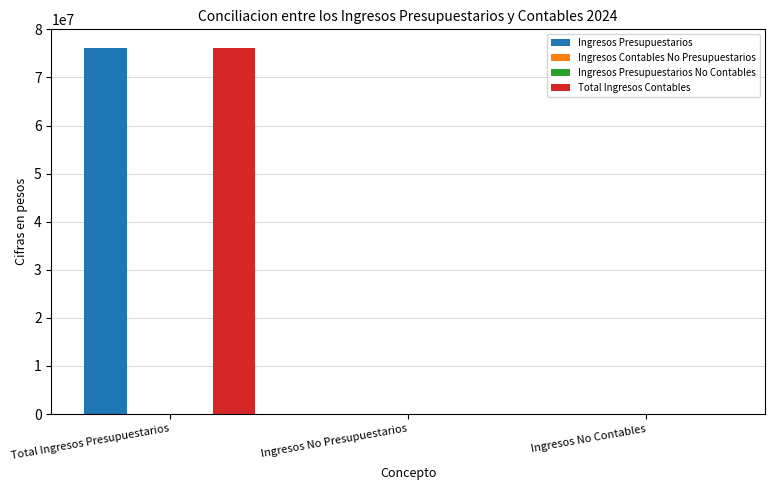

Reading left to right, list all the values displayed in this chart.

Ingresos Presupuestarios: Total Ingresos Presupuestarios=76203634.8	Ingresos No Presupuestarios=0.0	Ingresos No Contables=0.0
Ingresos Contables No Presupuestarios: Total Ingresos Presupuestarios=0.0	Ingresos No Presupuestarios=0.0	Ingresos No Contables=0.0
Ingresos Presupuestarios No Contables: Total Ingresos Presupuestarios=0.0	Ingresos No Presupuestarios=0.0	Ingresos No Contables=0.0
Total Ingresos Contables: Total Ingresos Presupuestarios=76203634.8	Ingresos No Presupuestarios=0.0	Ingresos No Contables=0.0